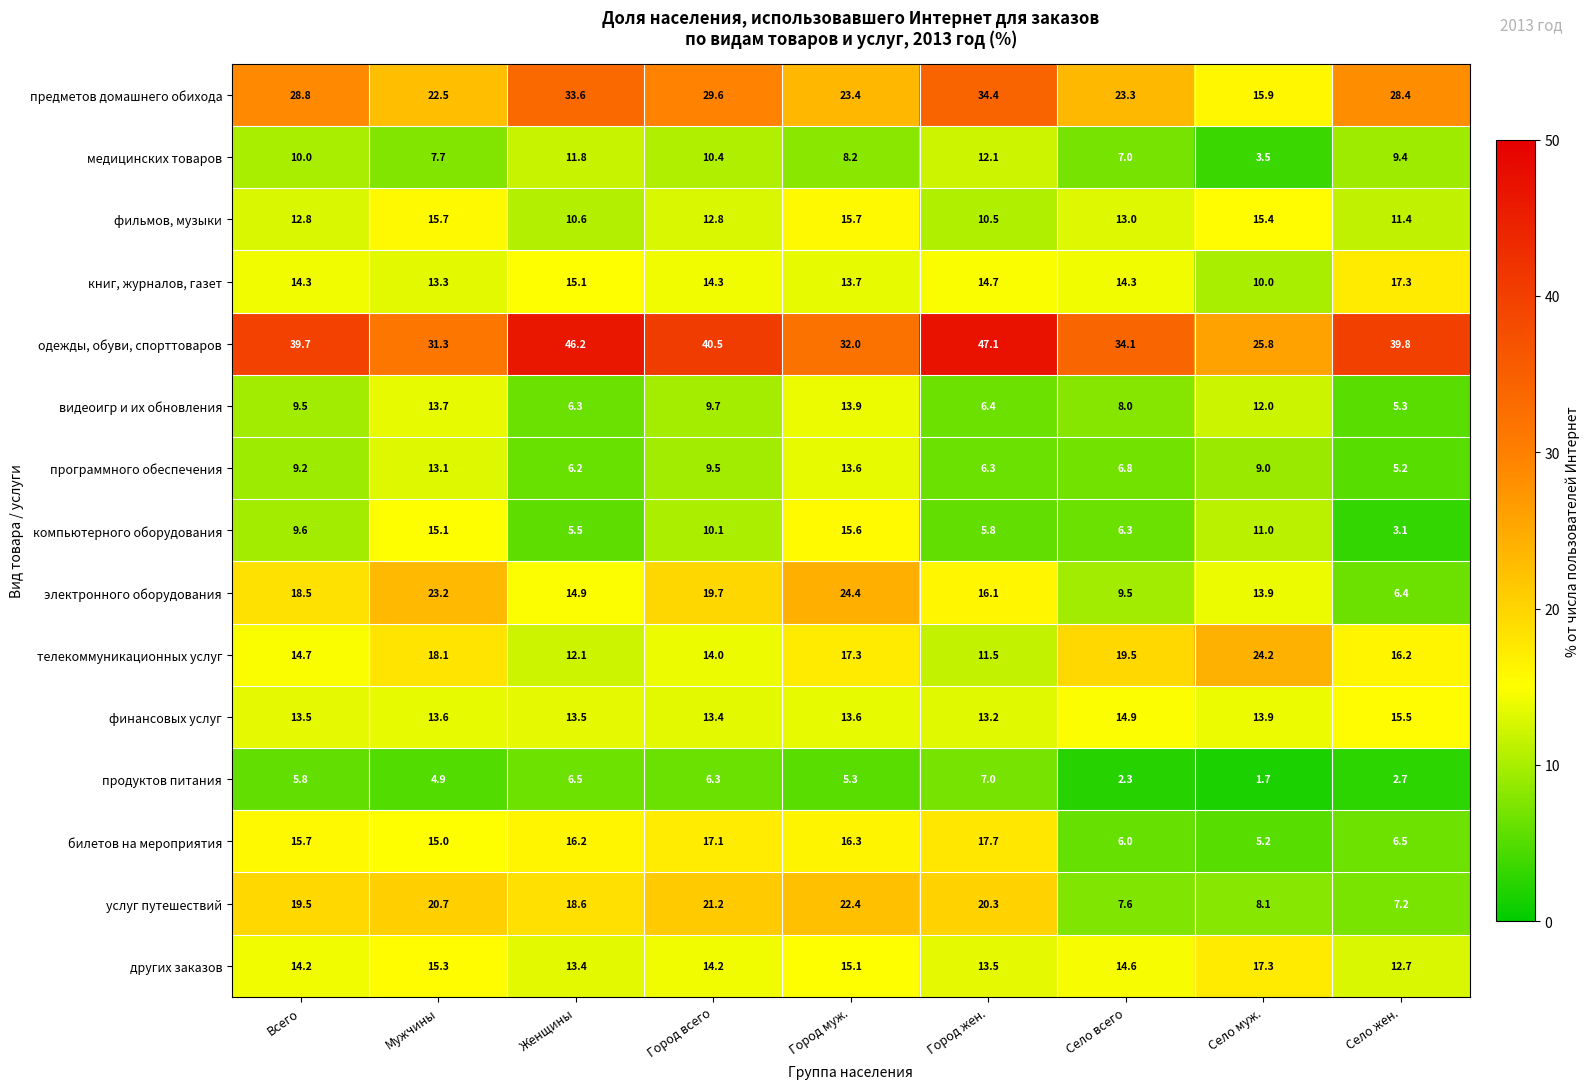

The value of финансовых услуг at Женщины is 13.5. True or false?

True